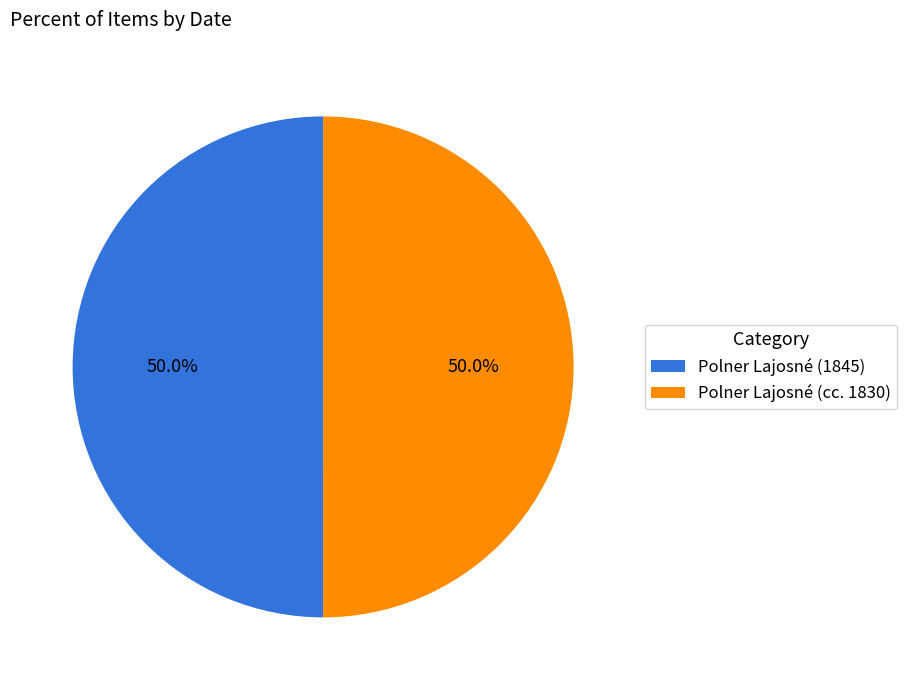

True or false: Polner Lajosné (cc. 1830) accounts for 41% of the total.

False